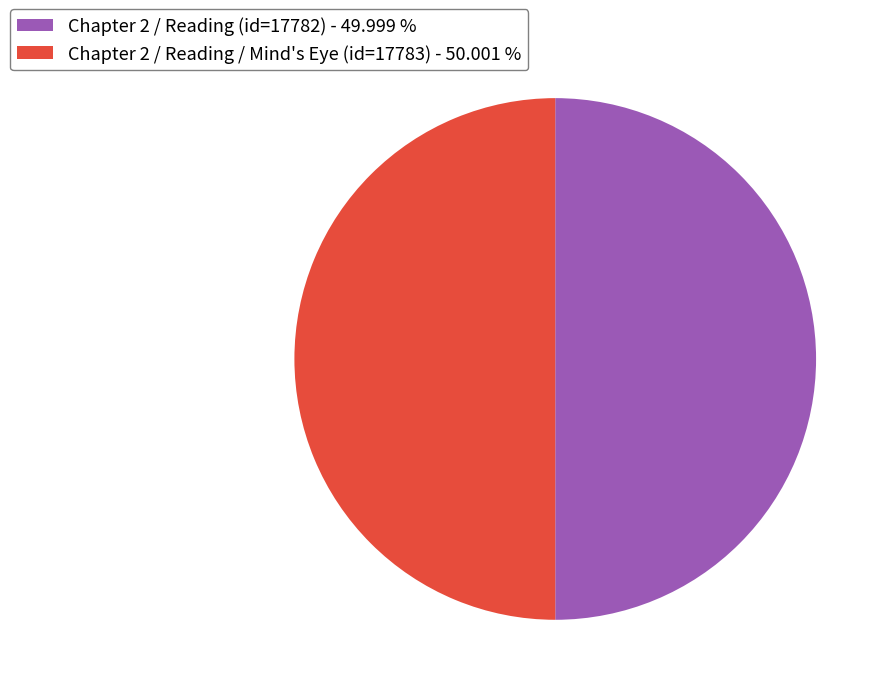

How many slices are in this pie chart?

2